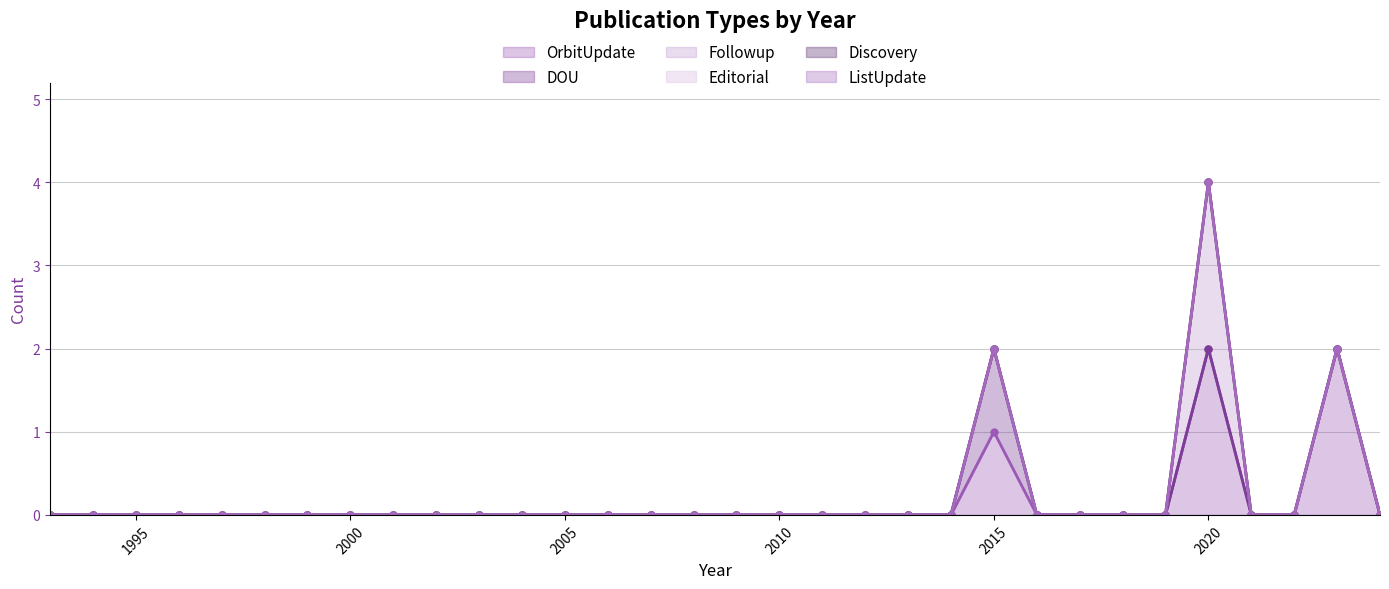

At which category is the sum across all series the highest?

2020